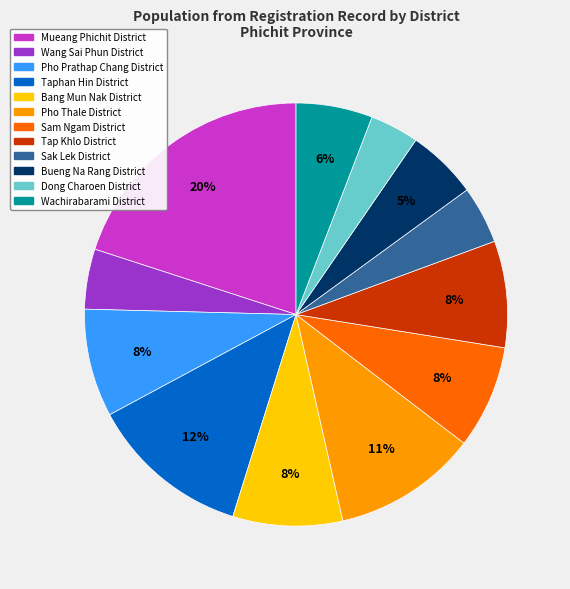

Is there a majority slice in this chart?

No